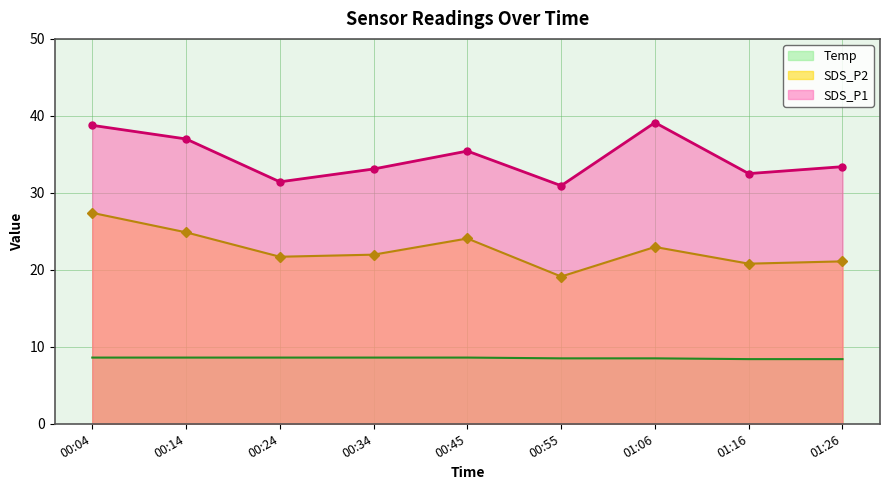

What is the label of the 2nd point from the right?

01:16